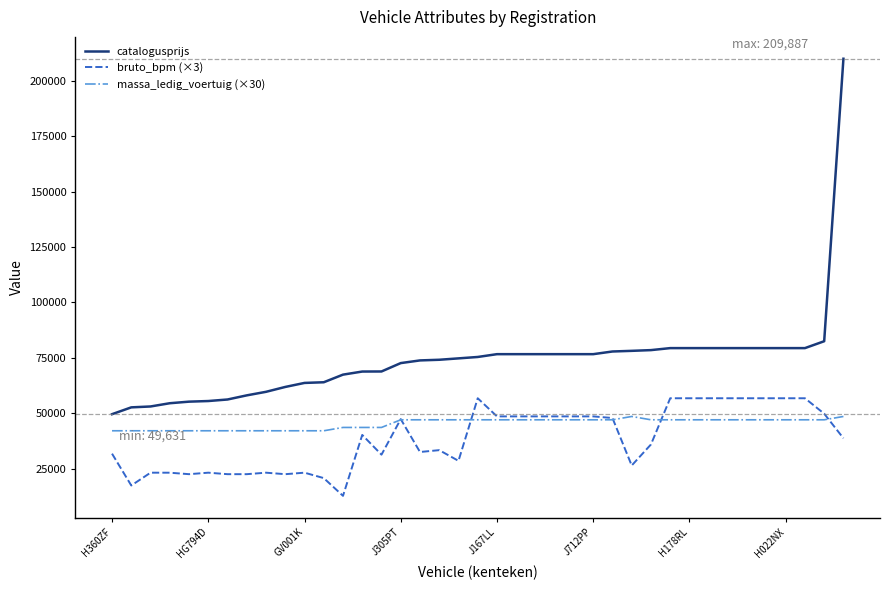

What is the highest value of the massa_ledig_voertuig (×30) series?

48600